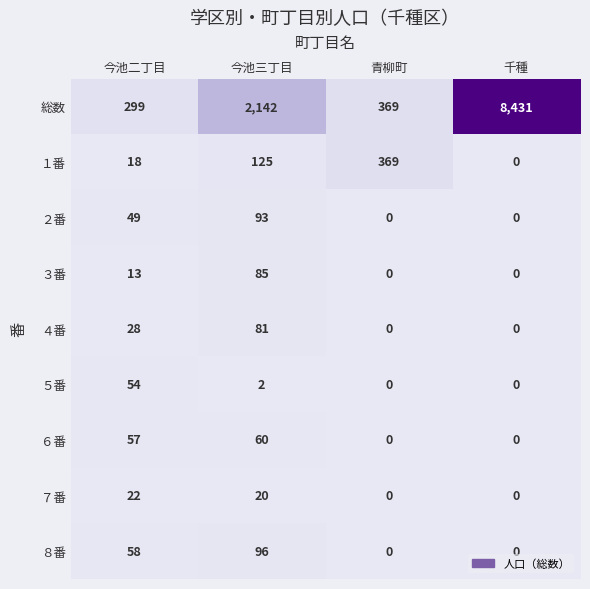

Which series has the largest total across all categories?

総数